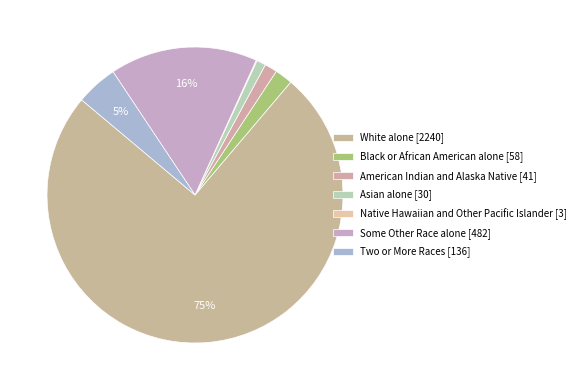

To the nearest percent, what is the combined percentage of White alone and Some Other Race alone?

91%